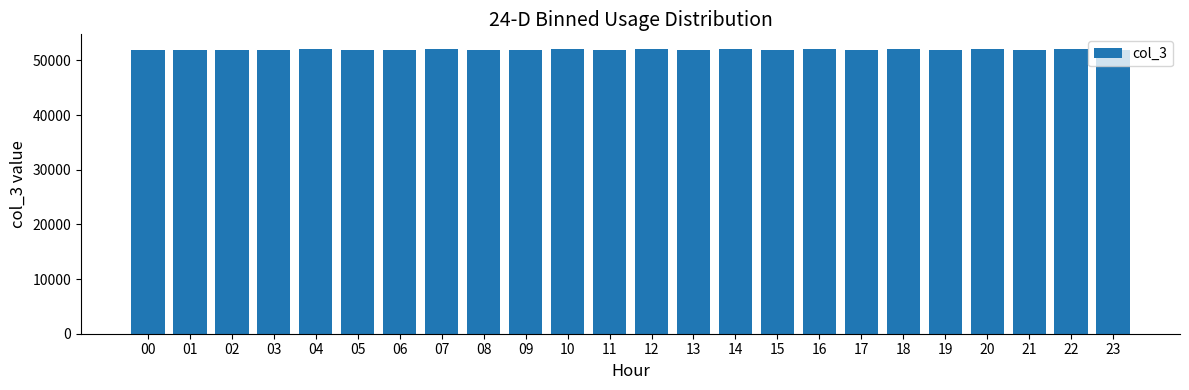

What is the greatest value displayed?

52154